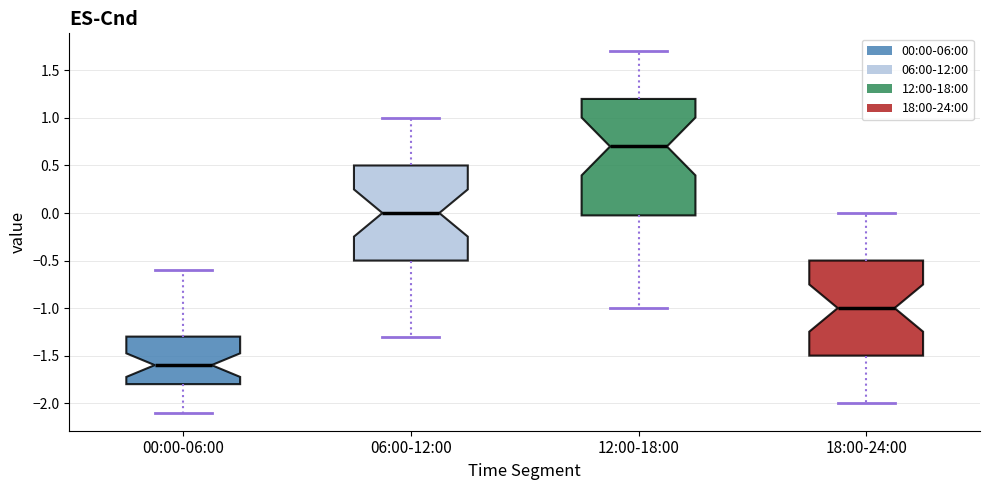

Which box's median line is the lowest?

00:00-06:00